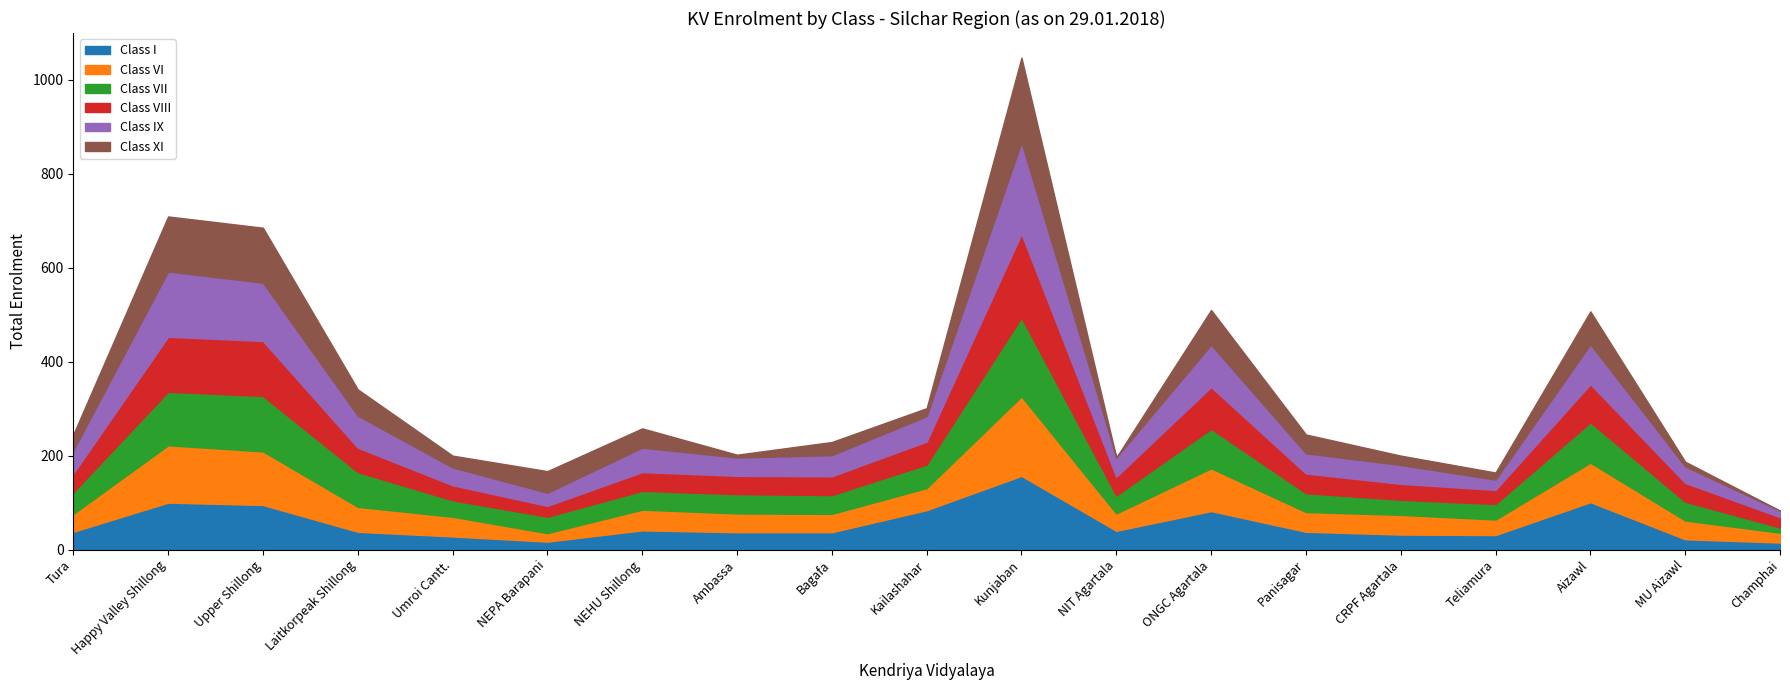

What is the sum of all Class VI values?

1116